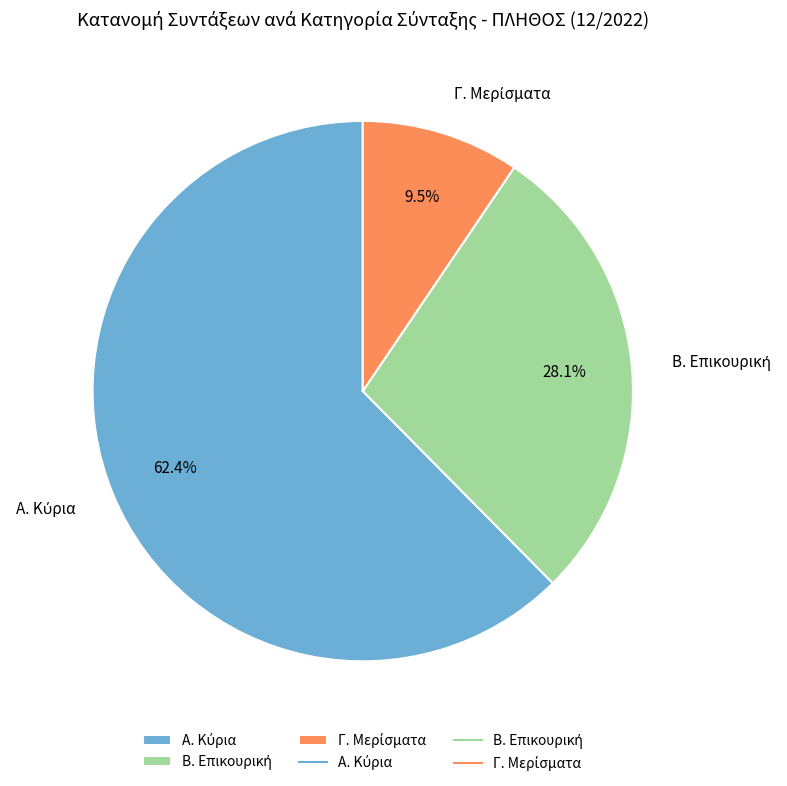

Does any single category account for the majority?

Yes